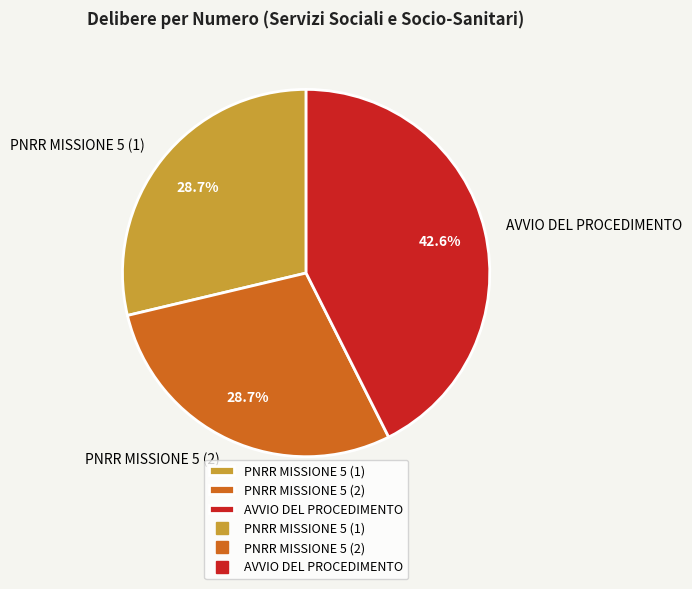

Does any single category account for the majority?

No